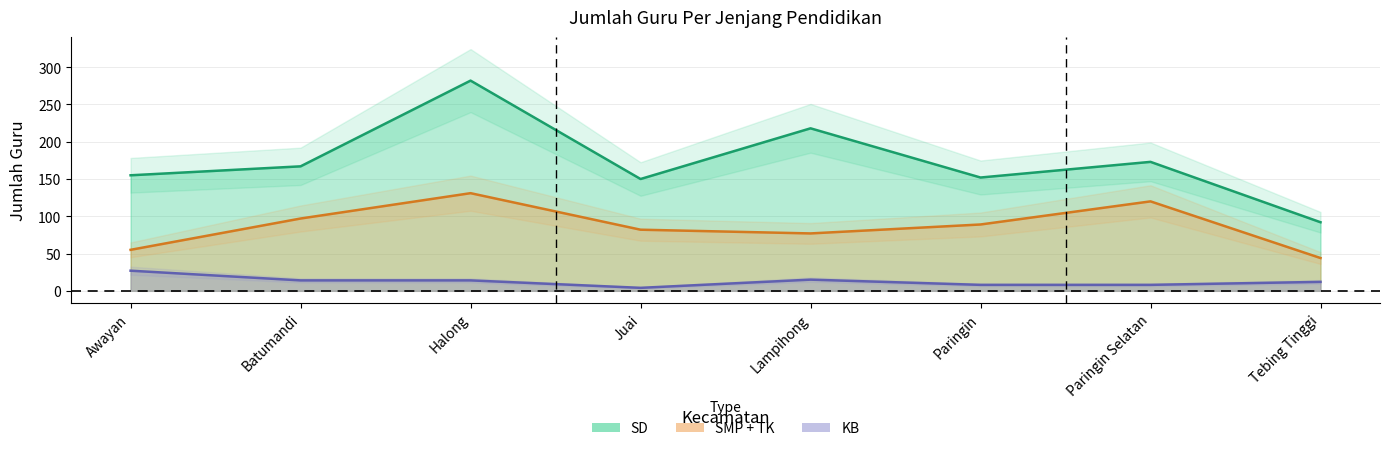

How many interior local valleys does the SMP series have?

1